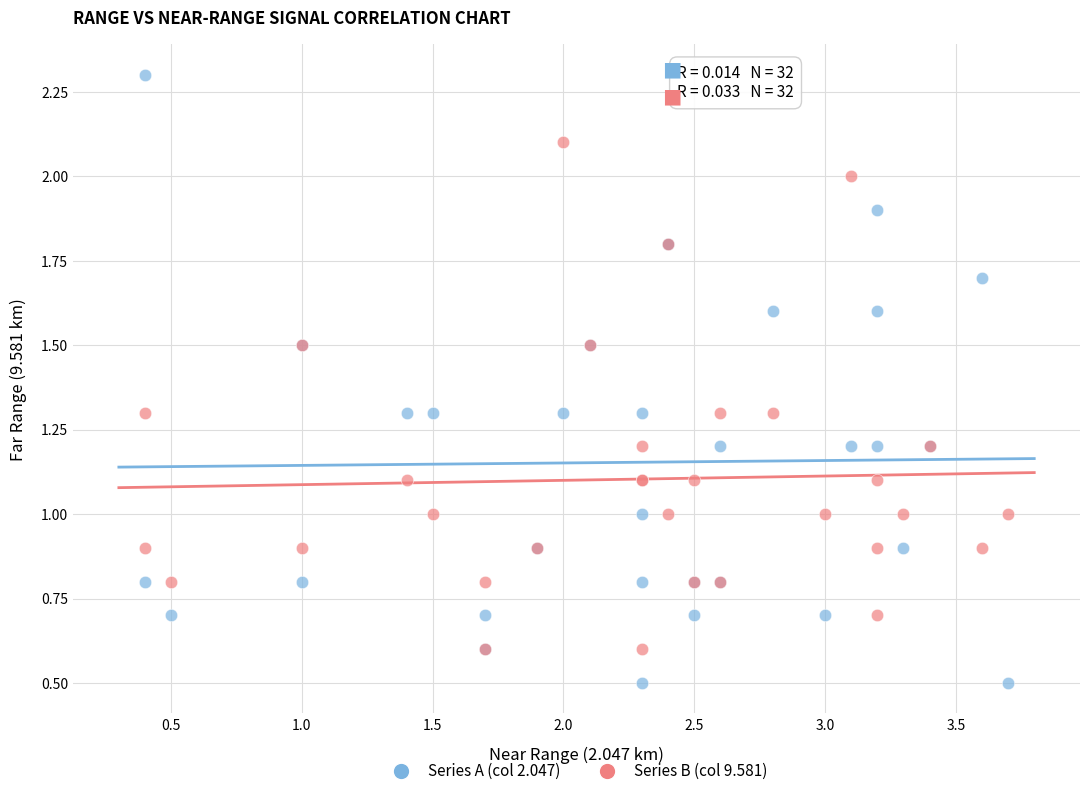

Which series contains the highest Y value?

Series A (col 2.047)